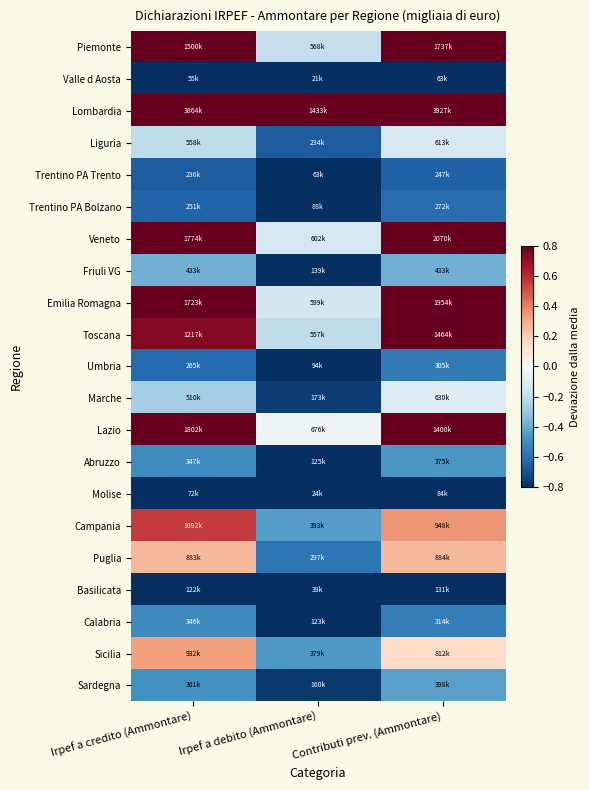

Rank the series by their maximum value, from highest to lowest.

Lombardia, Veneto, Emilia Romagna, Lazio, Piemonte, Toscana, Campania, Sicilia, Puglia, Marche, Liguria, Friuli VG, Sardegna, Abruzzo, Calabria, Umbria, Trentino PA Bolzano, Trentino PA Trento, Basilicata, Molise, Valle d Aosta